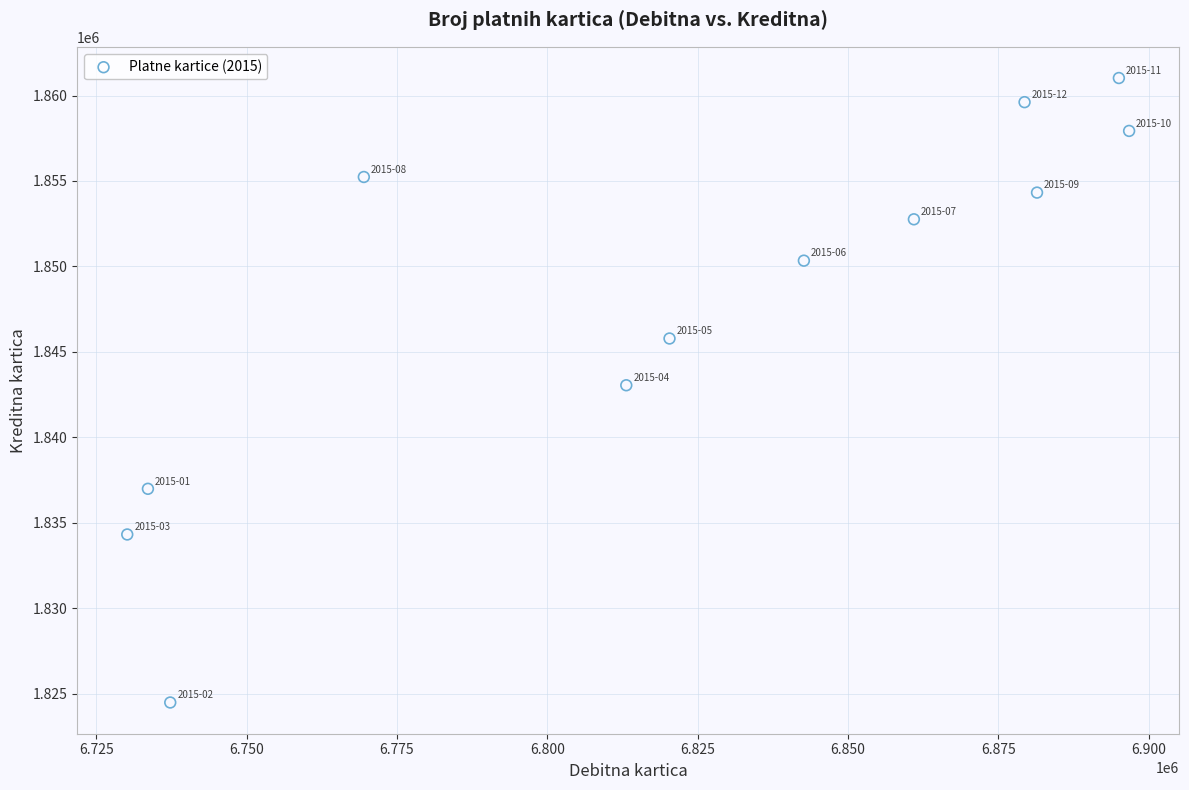

What is the average X value?

6821699